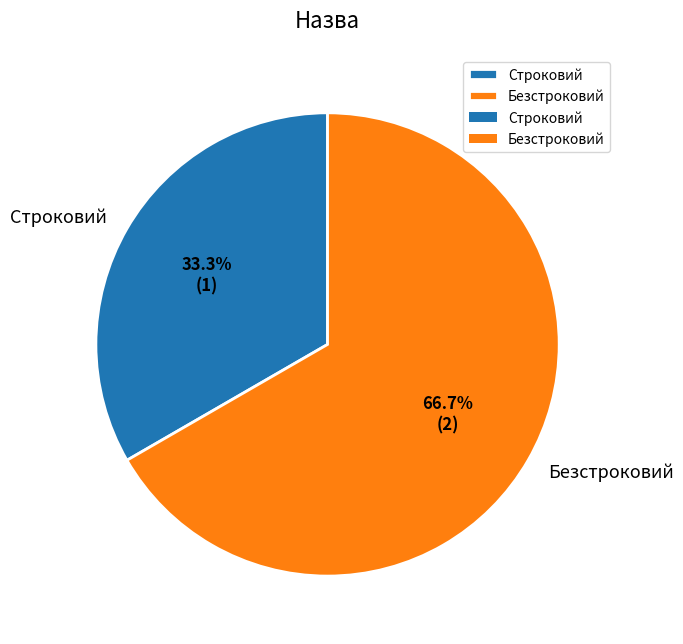

To the nearest percent, what is the combined percentage of Безстроковий and Строковий?

100%